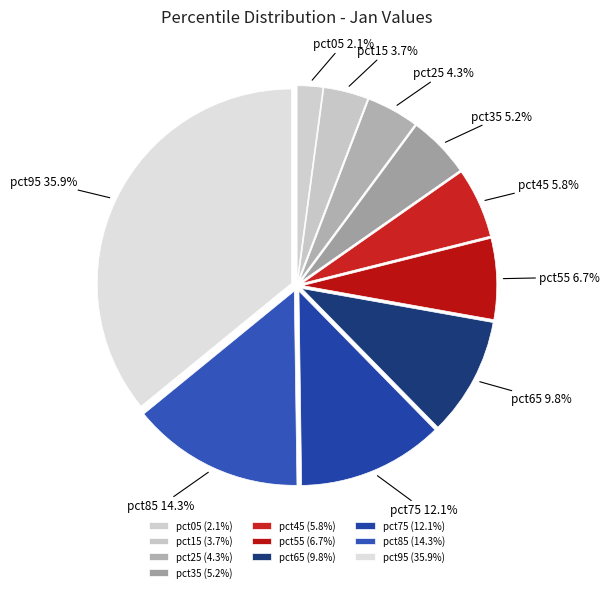

Count the number of slices in the pie.

10